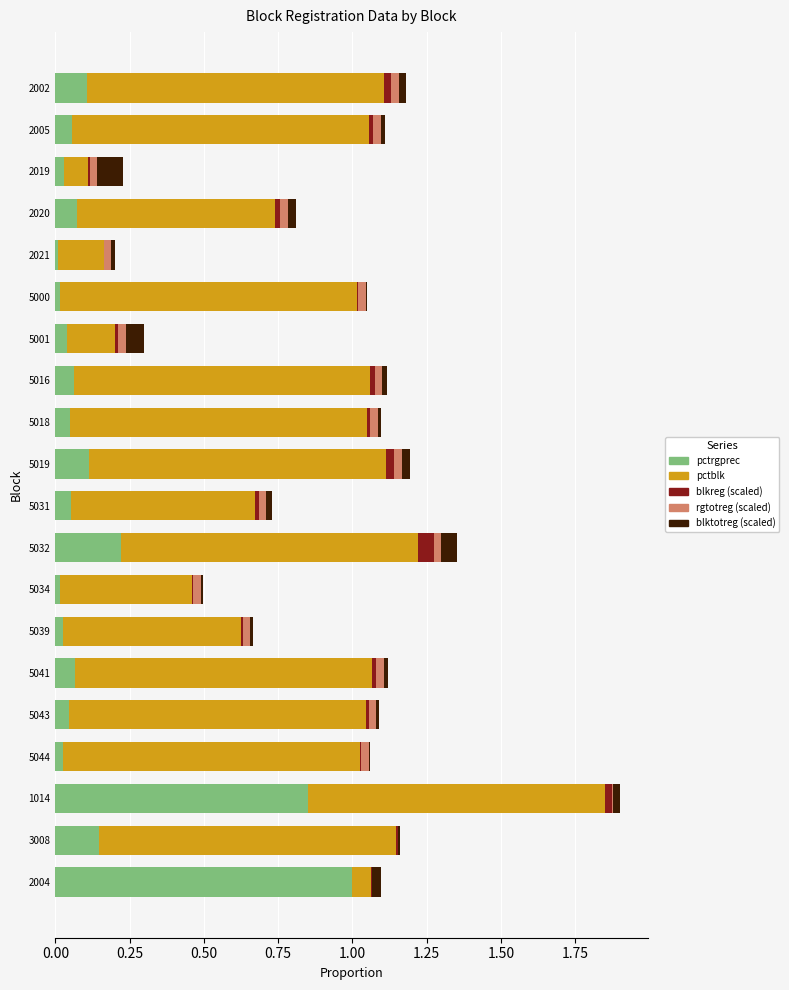

Which category has the highest value in the pctrgprec series?

2004